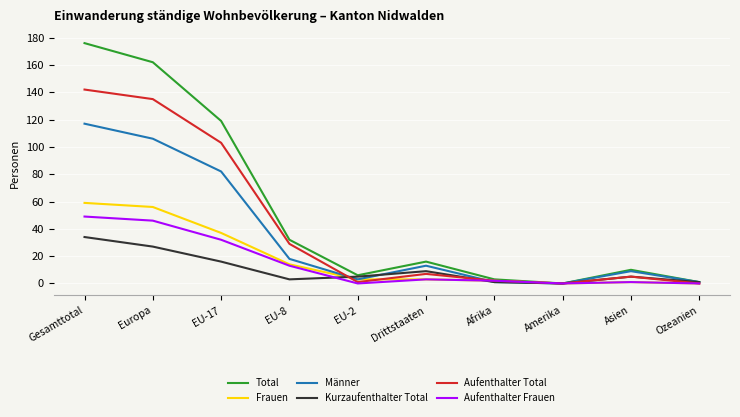

True or false: Aufenthalter Frauen has a value of 76 at Gesamttotal.

False